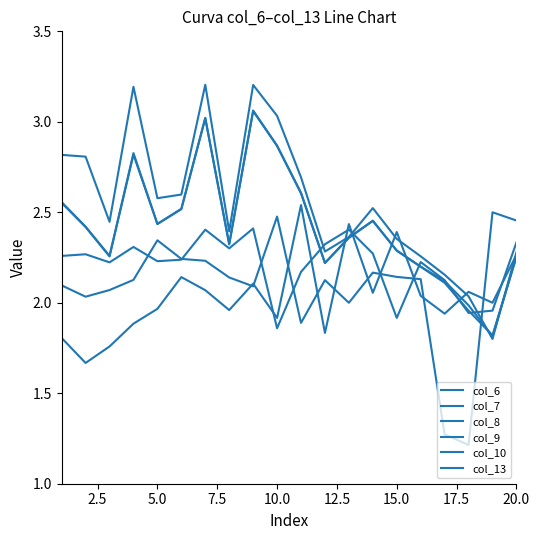

Does the chart display data point markers on the line(s)?

No